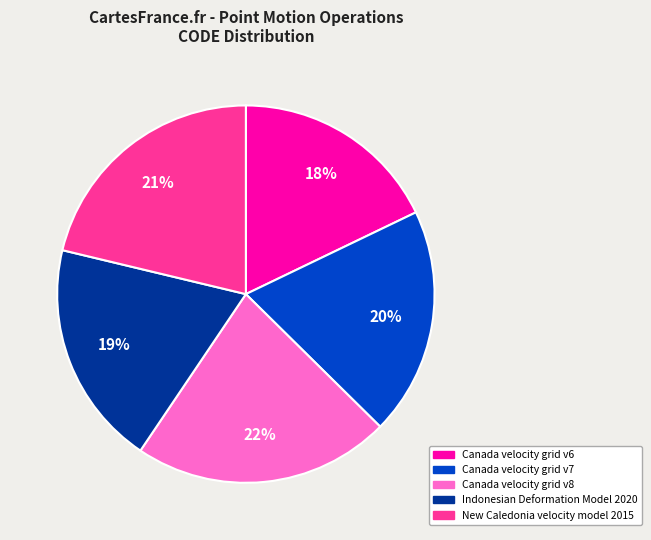

Does any single category account for the majority?

No